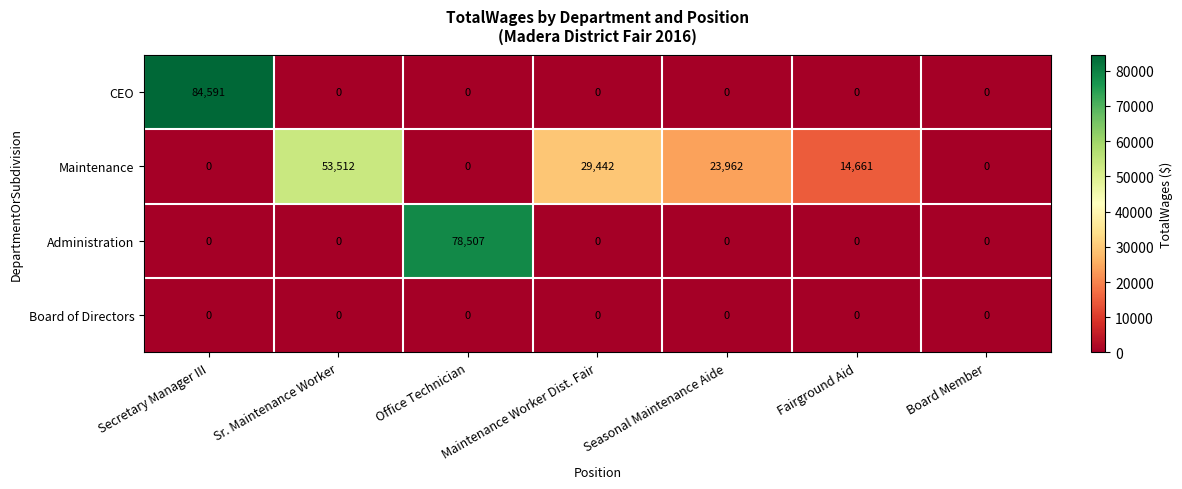

Count the number of data series in this chart.

4